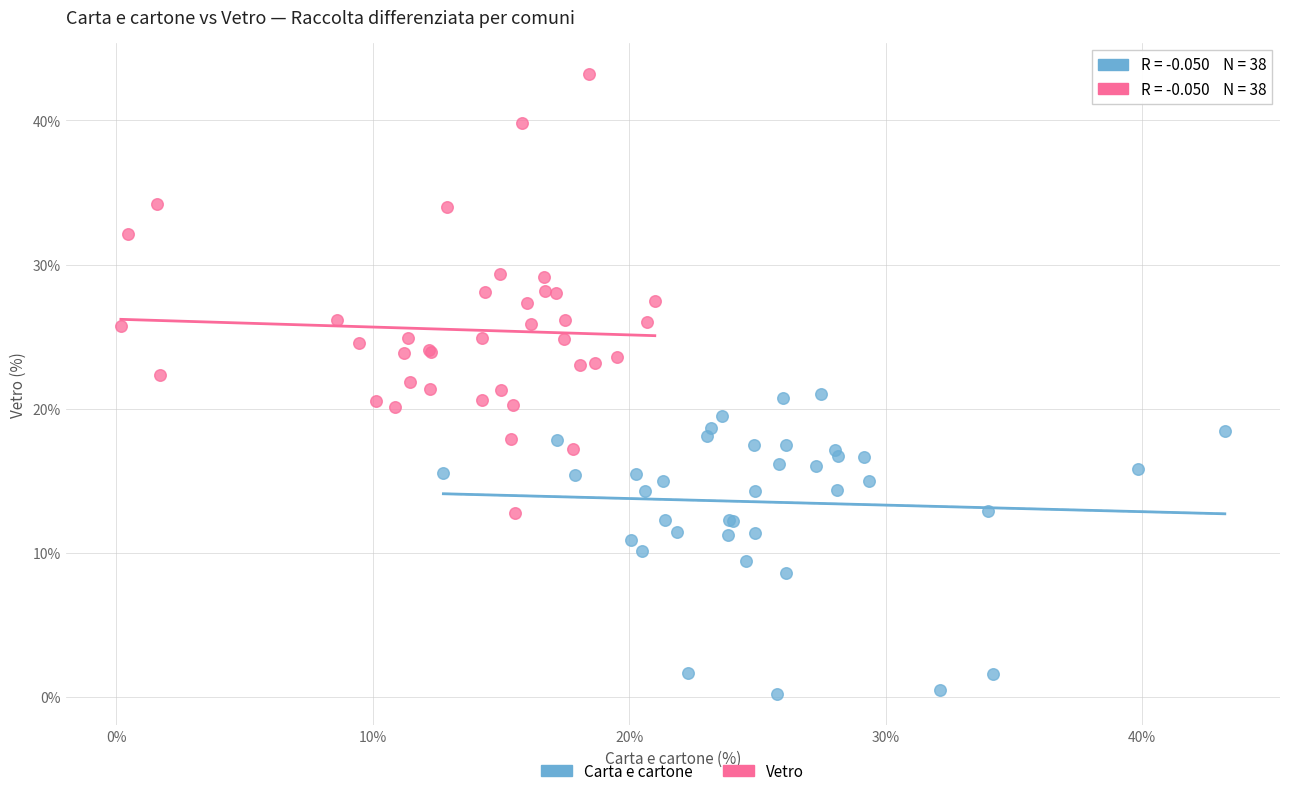

What are all the series names shown in the legend?

Carta e cartone, Vetro